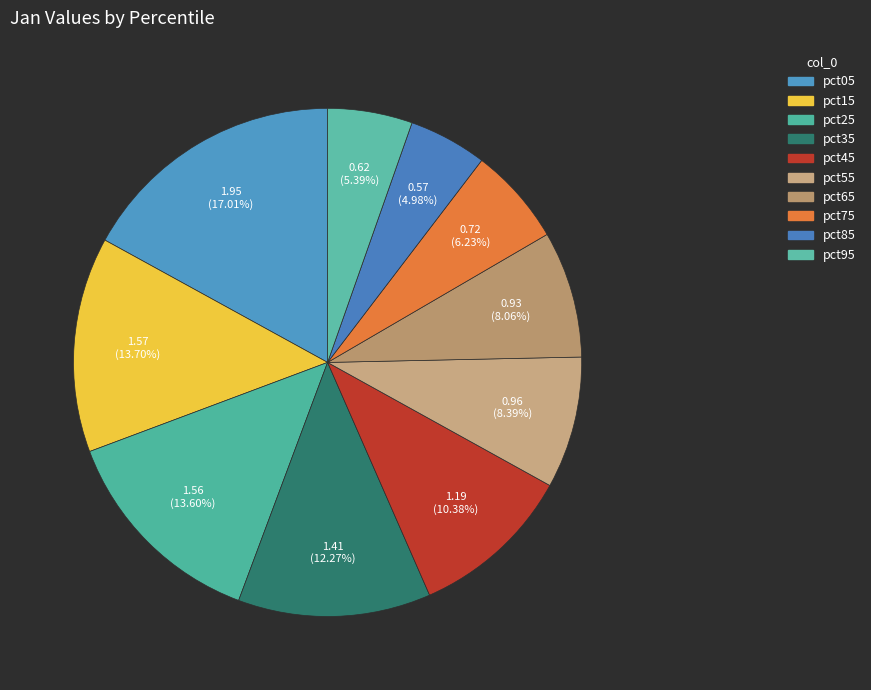

Count the number of slices in the pie.

10